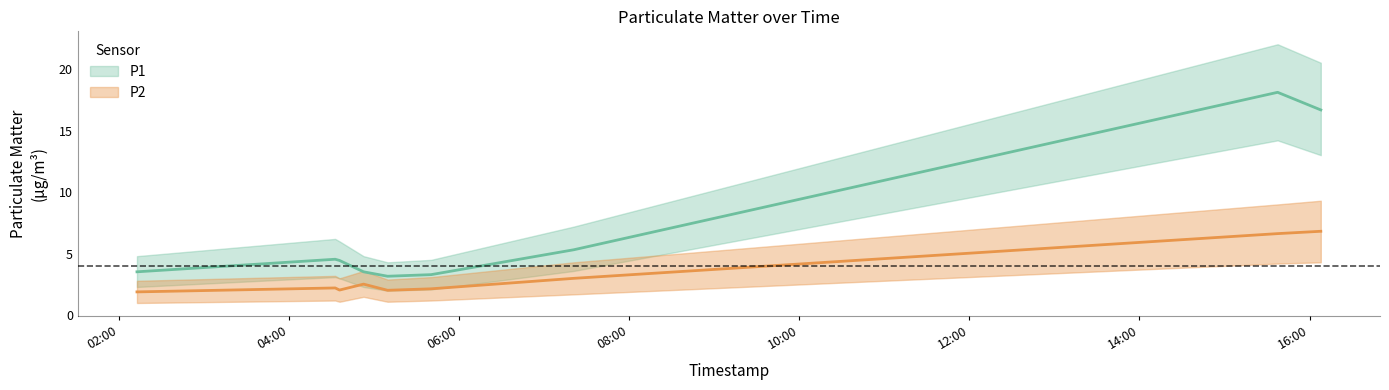

Is the value of P1 at 16:00 greater than the value of P2 at 14:00?

Yes